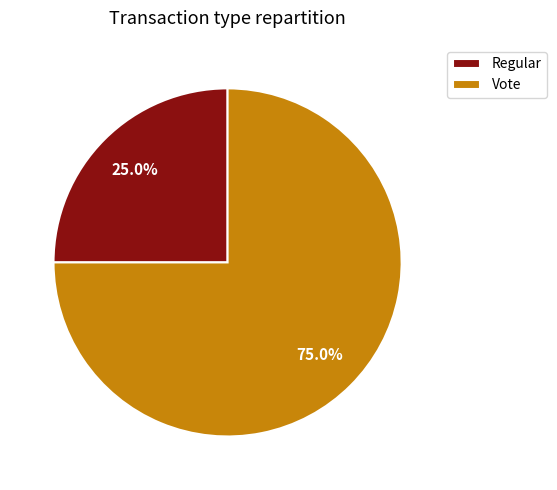

The Regular slice represents 25% of the pie. True or false?

True